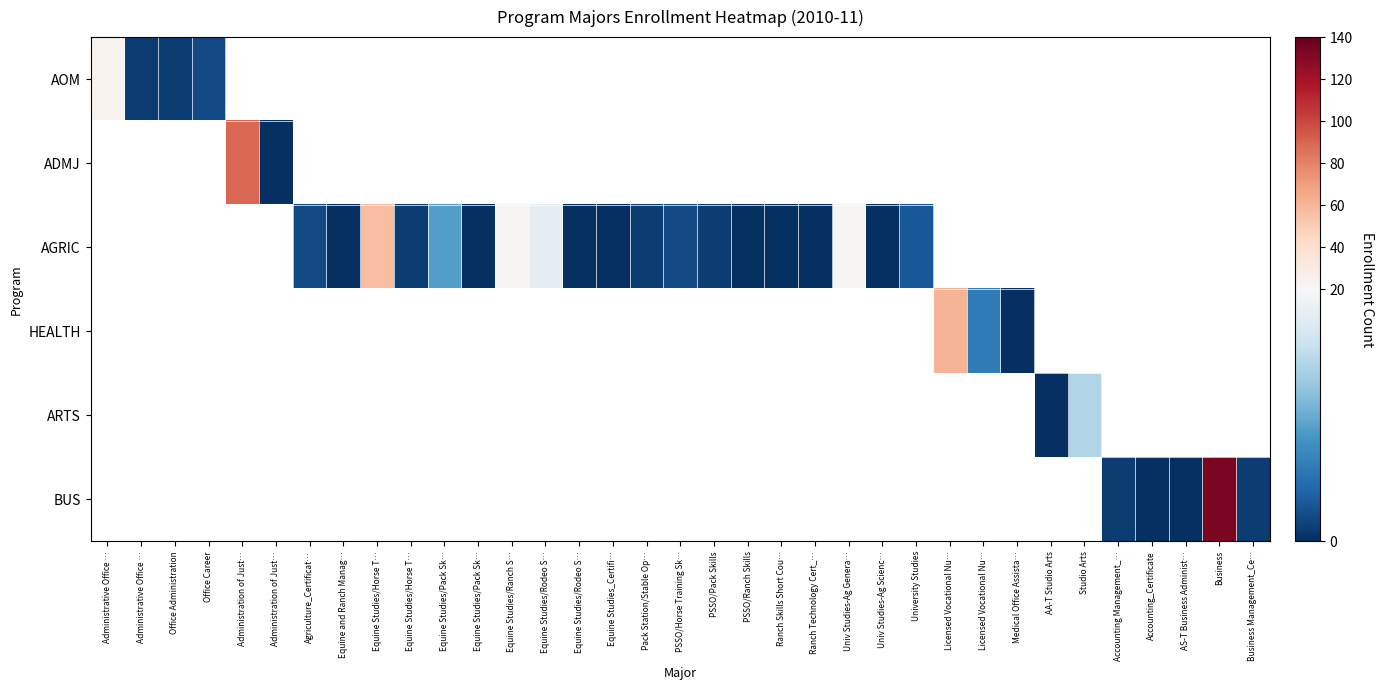

At how many categories does at least one series exceed 47?

4